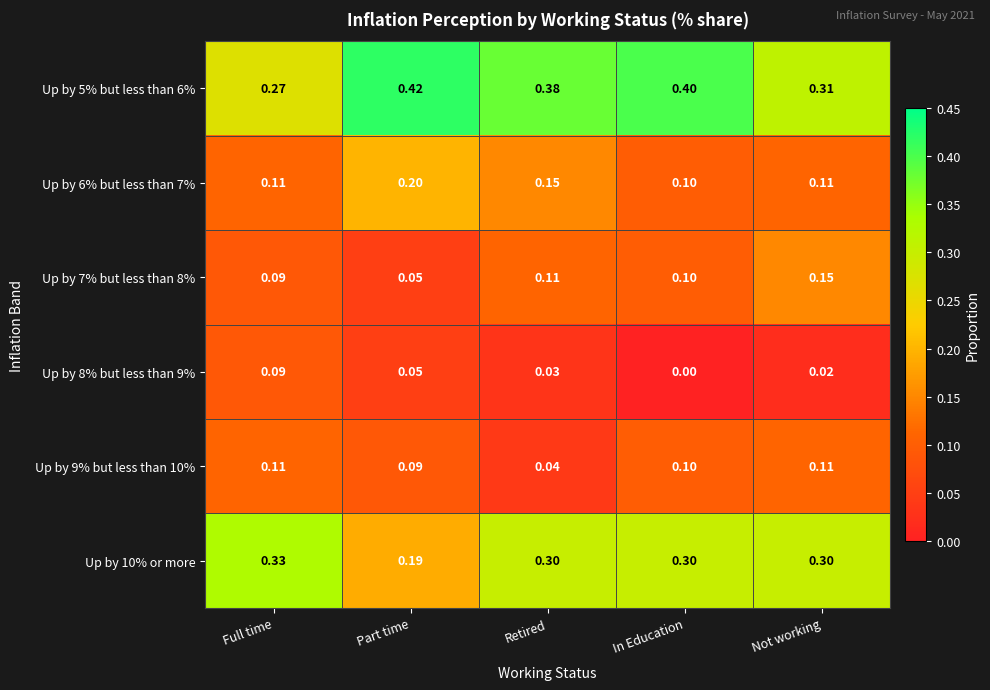

At which label does Up by 5% but less than 6% reach its peak?

Part time